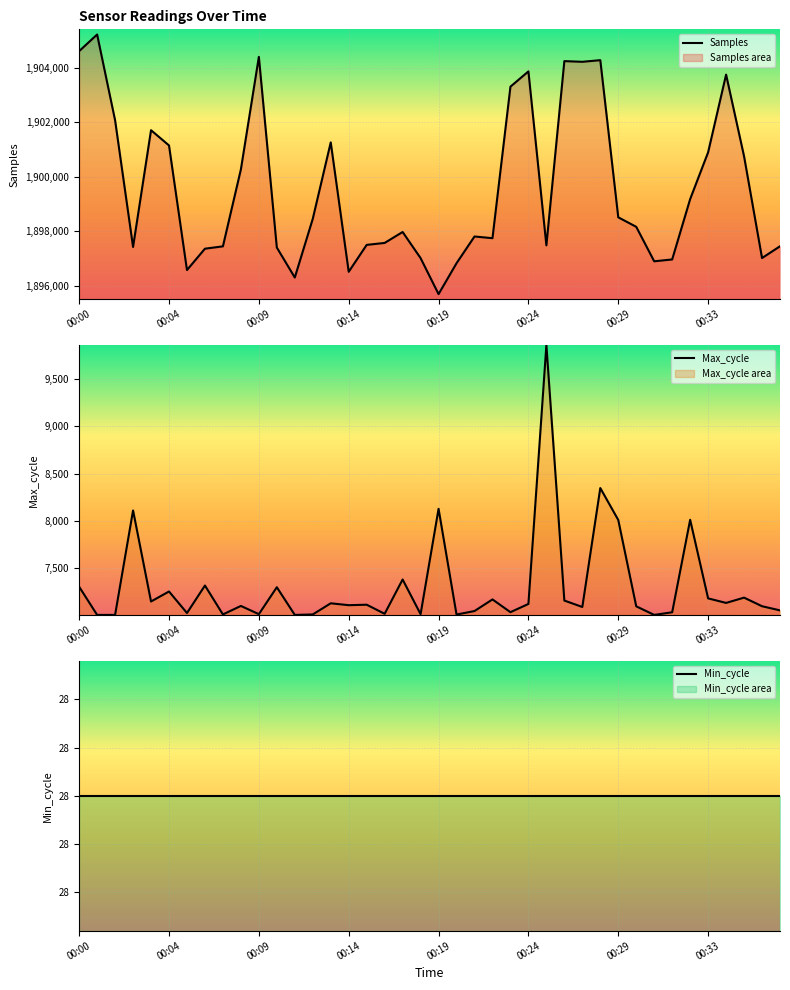

What is the lowest value of the Samples series?

1895683